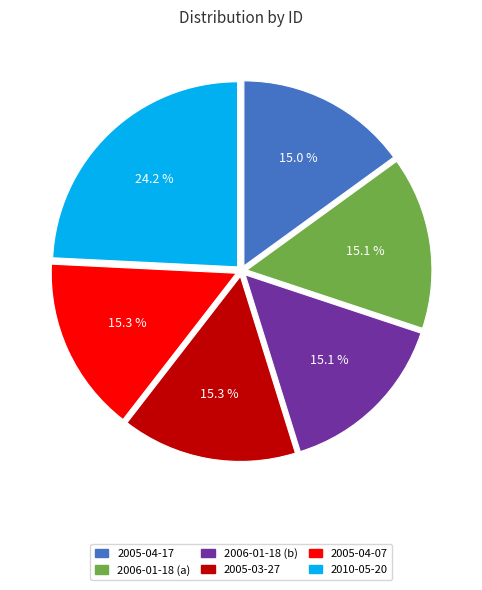

What is the ratio of the value at 2005-03-27 to the value at 2006-01-18 (a)?

1.0